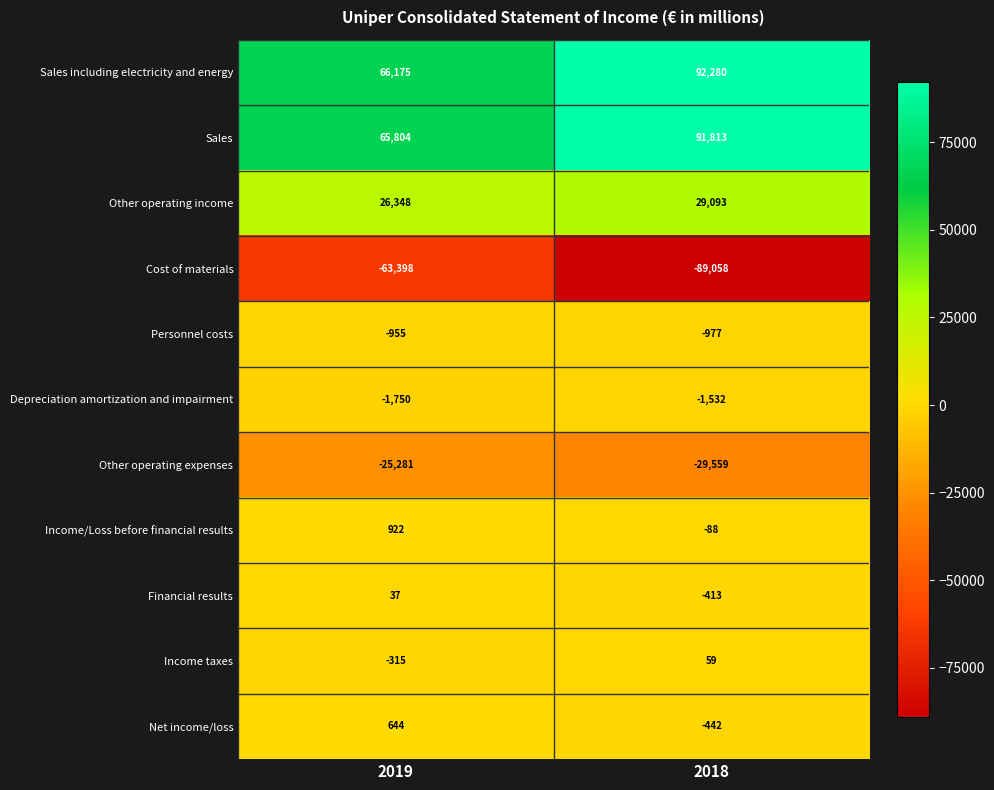

What is the difference between the Depreciation amortization and impairment values at 2018 and 2019?

218